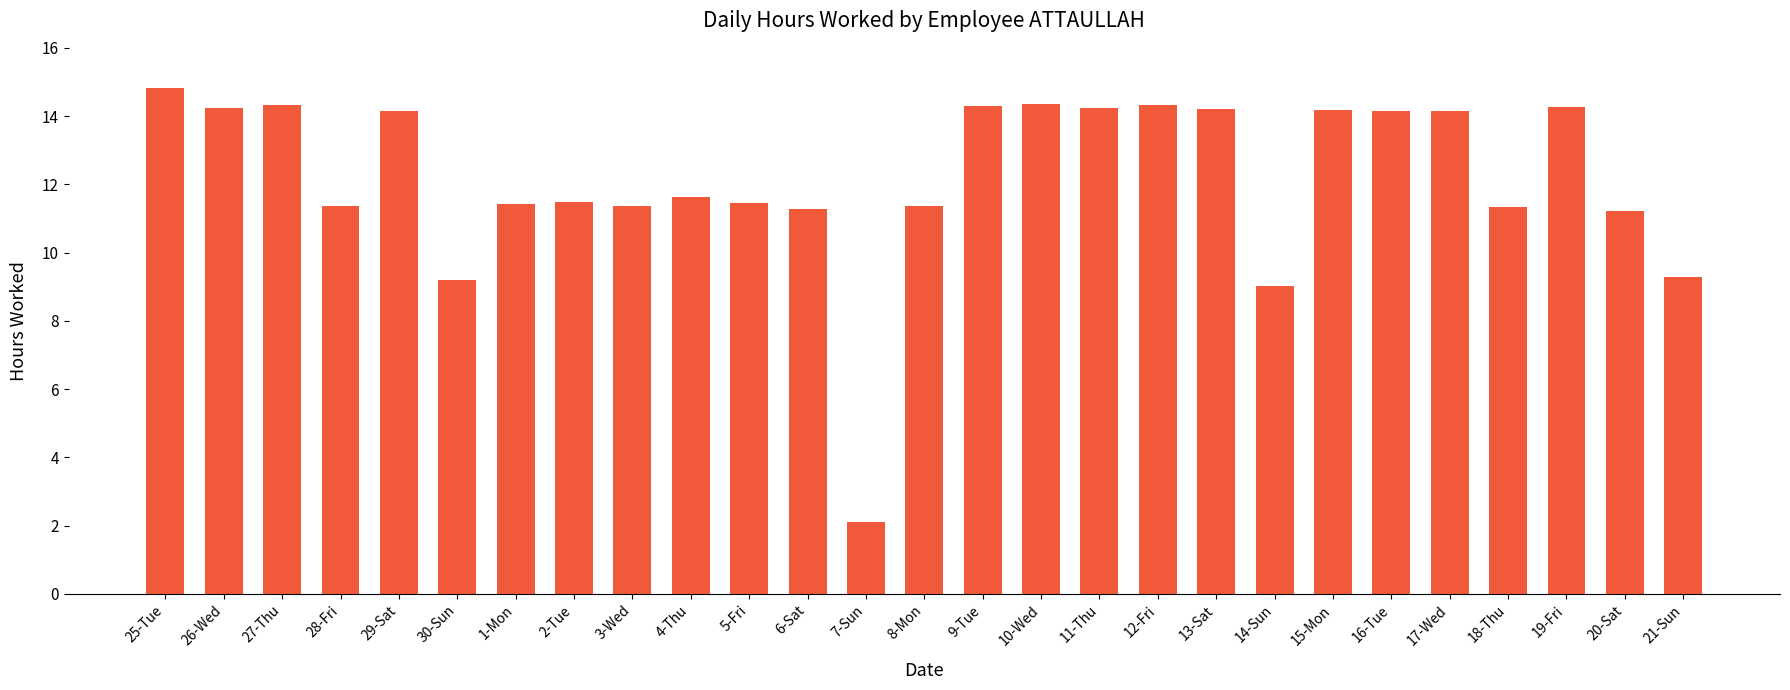

What is the approximate value at 16-Tue?

14.2